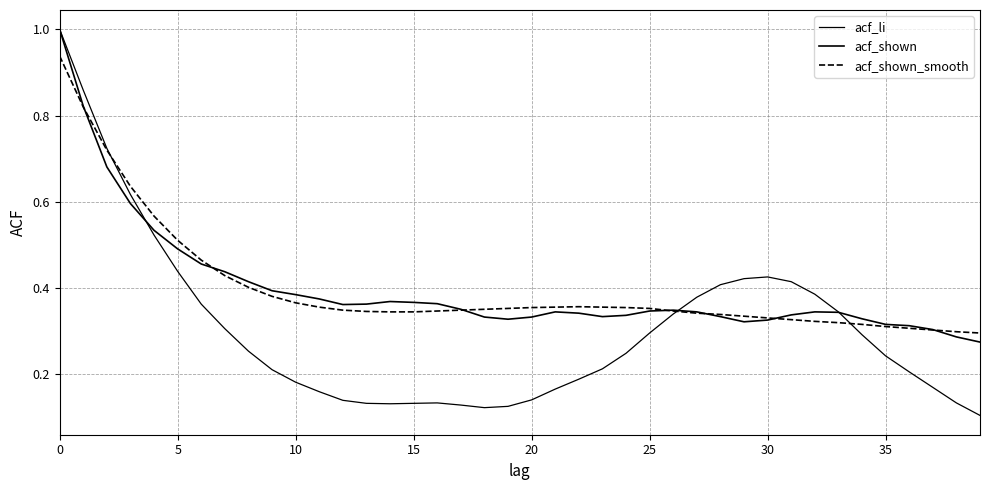

Reading left to right, extract all data points from this chart.

acf_li: 1.0	0.9	0.7	0.6	0.5	0.4	0.4	0.3	0.3	0.2	0.2	0.2	0.1	0.1	0.1	0.1	0.1	0.1	0.1	0.1	0.1	0.2	0.2	0.2	0.2	0.3	0.3	0.4	0.4	0.4	0.4	0.4	0.4	0.3	0.3	0.2	0.2	0.2	0.1	0.1
acf_shown: 1.0	0.8	0.7	0.6	0.5	0.5	0.5	0.4	0.4	0.4	0.4	0.4	0.4	0.4	0.4	0.4	0.4	0.4	0.3	0.3	0.3	0.3	0.3	0.3	0.3	0.3	0.3	0.3	0.3	0.3	0.3	0.3	0.3	0.3	0.3	0.3	0.3	0.3	0.3	0.3
acf_shown_smooth: 0.9	0.8	0.7	0.6	0.6	0.5	0.5	0.4	0.4	0.4	0.4	0.4	0.3	0.3	0.3	0.3	0.3	0.3	0.4	0.4	0.4	0.4	0.4	0.4	0.4	0.4	0.3	0.3	0.3	0.3	0.3	0.3	0.3	0.3	0.3	0.3	0.3	0.3	0.3	0.3